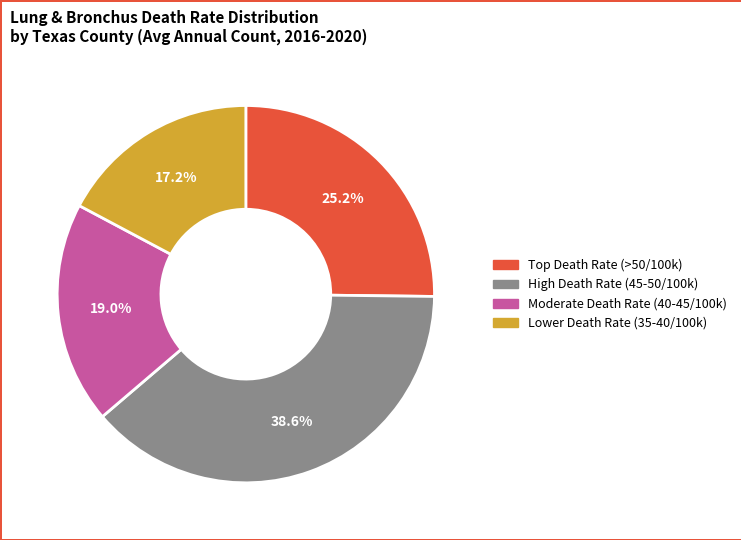

How many segments does this pie chart have?

4